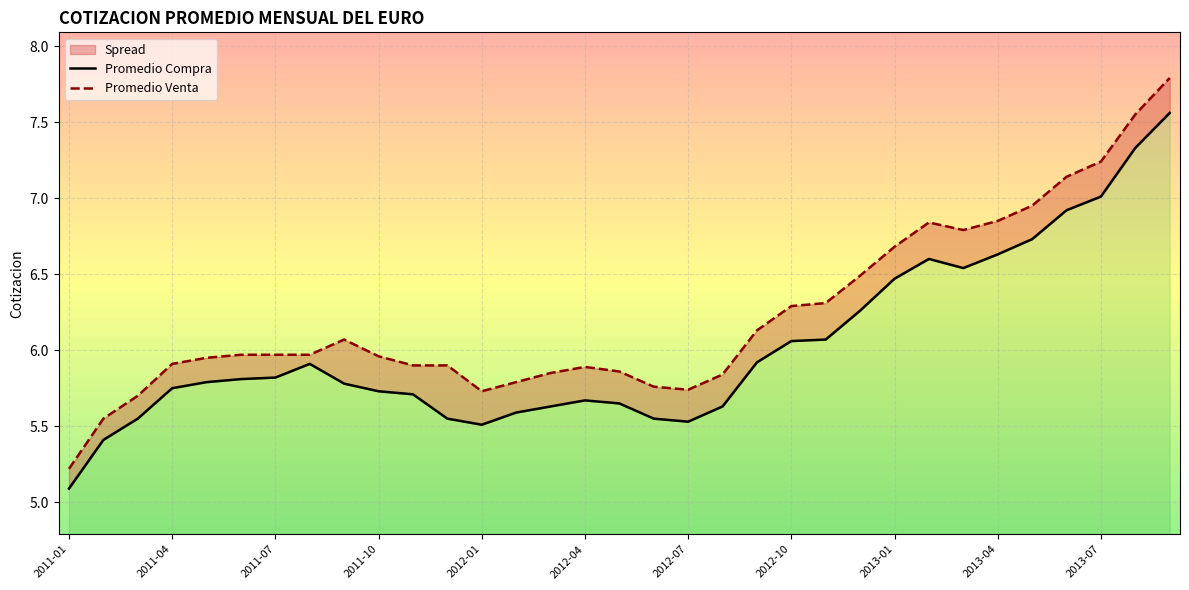

Which category has the highest value in the Promedio Venta series?

32